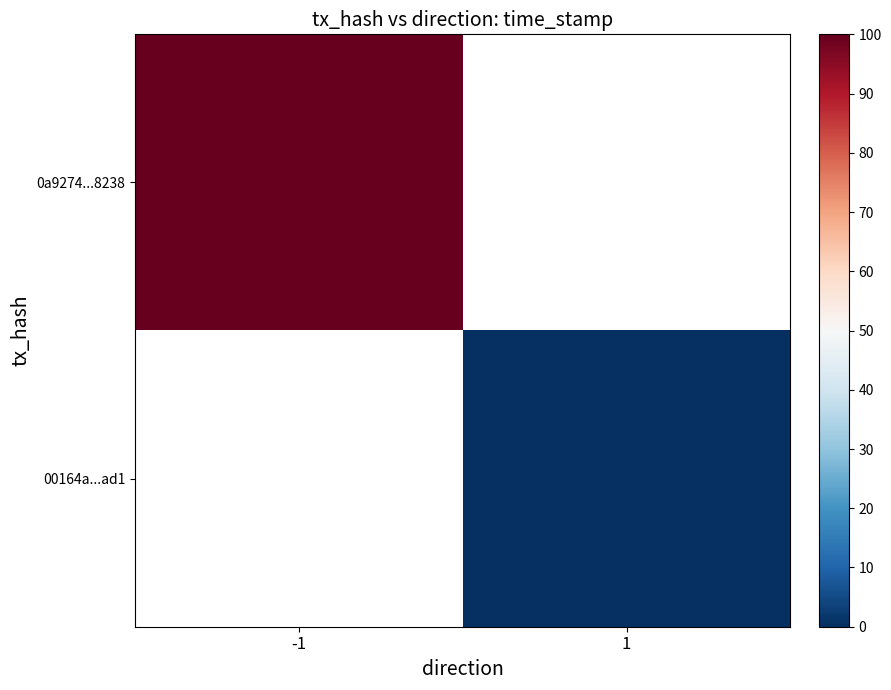

Which has a higher value, 1 or -1?

-1